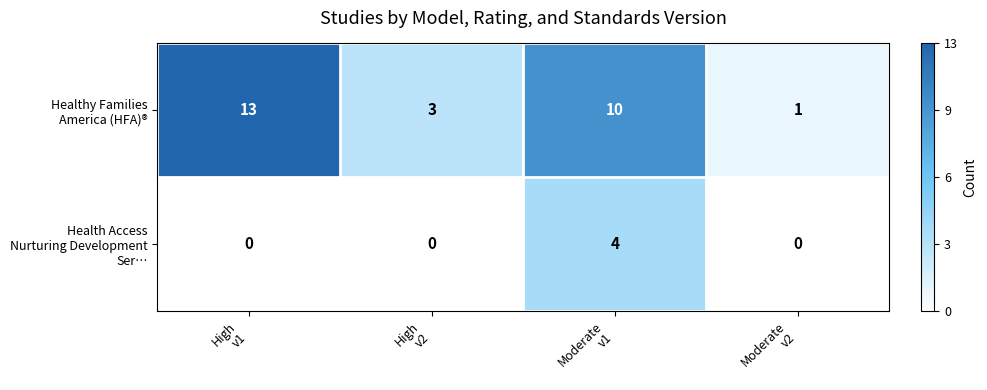

How many series are shown in this chart?

2